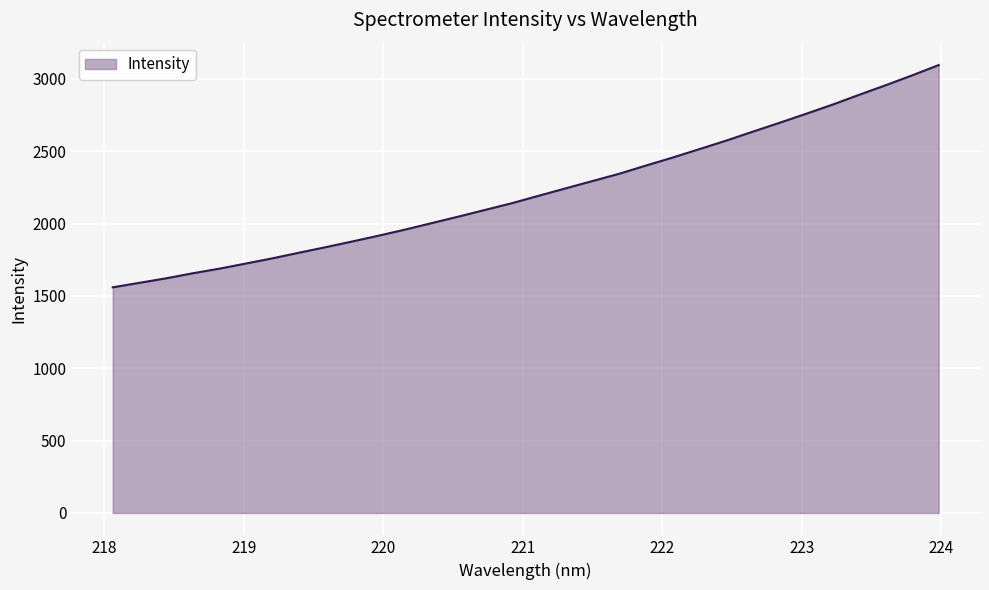

What is the minimum value shown in the chart?

1559.2